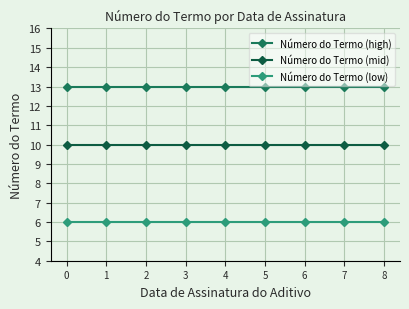

What is the difference between the highest and lowest values at 7?

7